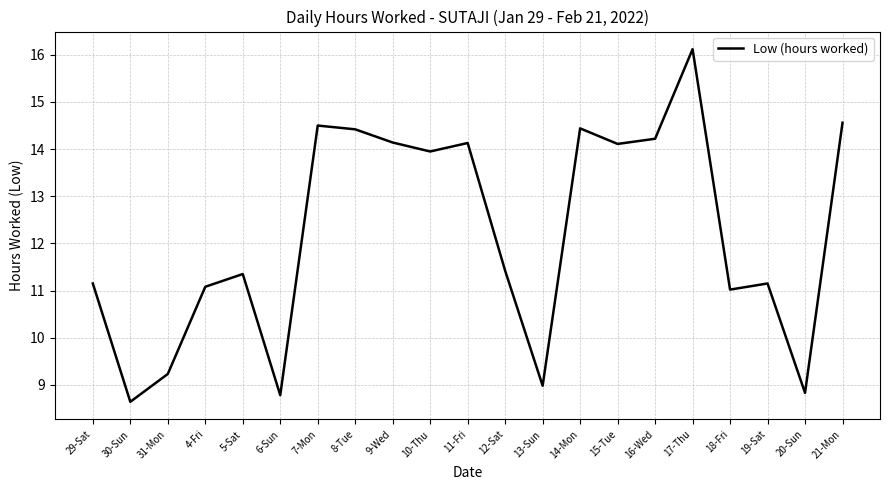

The chart shows a value of 7.7 at 7-Mon. True or false?

False